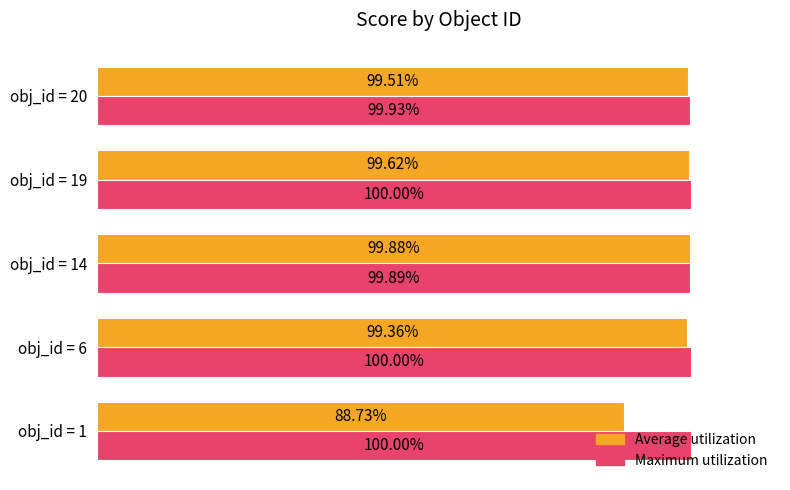

What is the highest value of the Maximum utilization series?

1.0